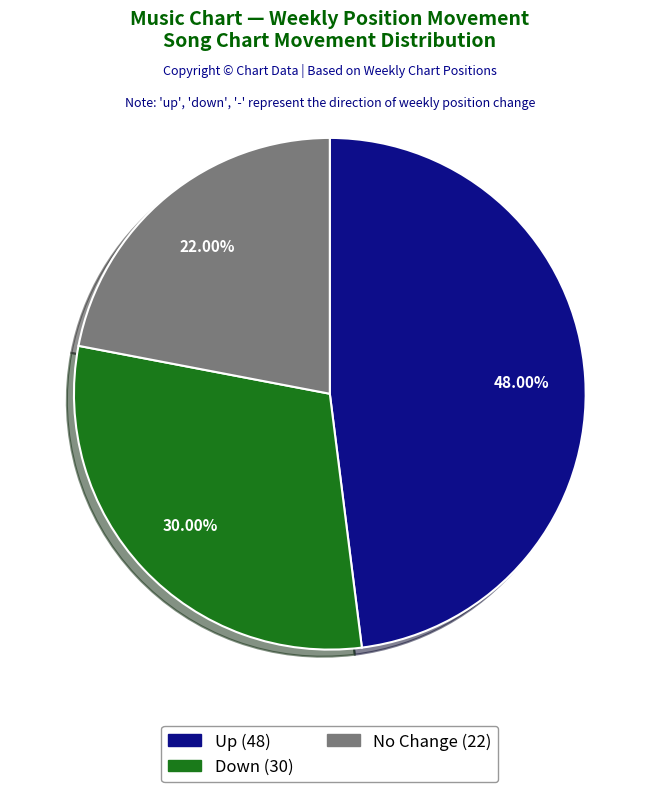

Is there a majority slice in this chart?

No